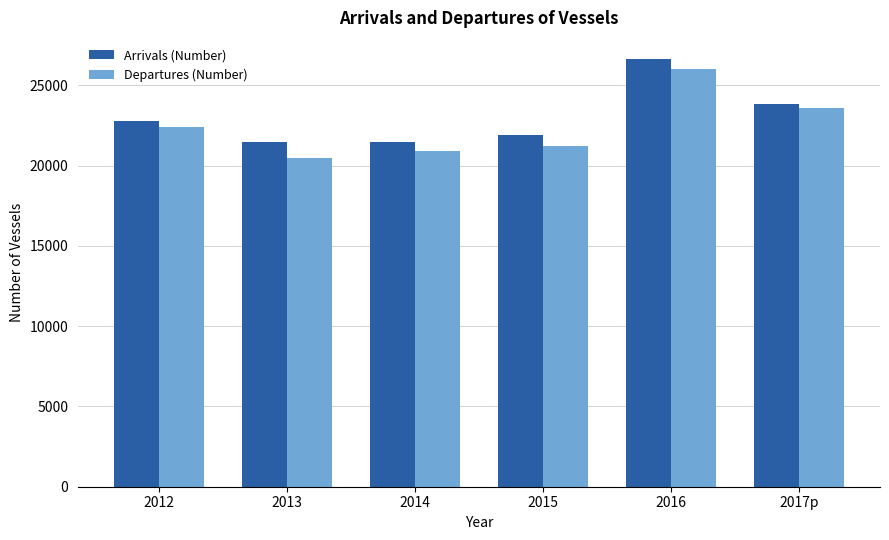

Where is Departures (Number) nearest to the value 23244?

2017p